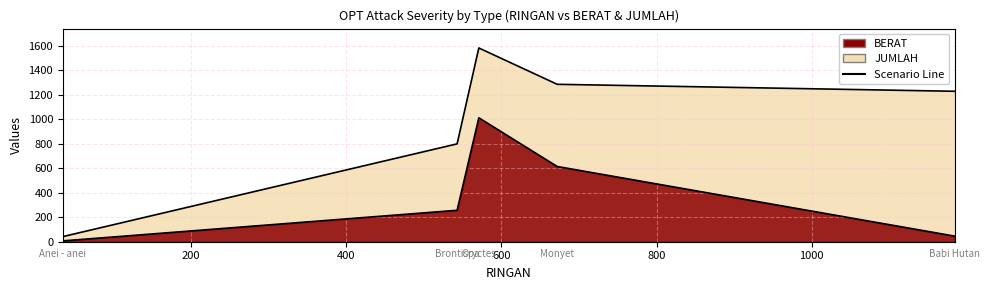

In BERAT, how many points are higher than both neighbors (excluding endpoints)?

1